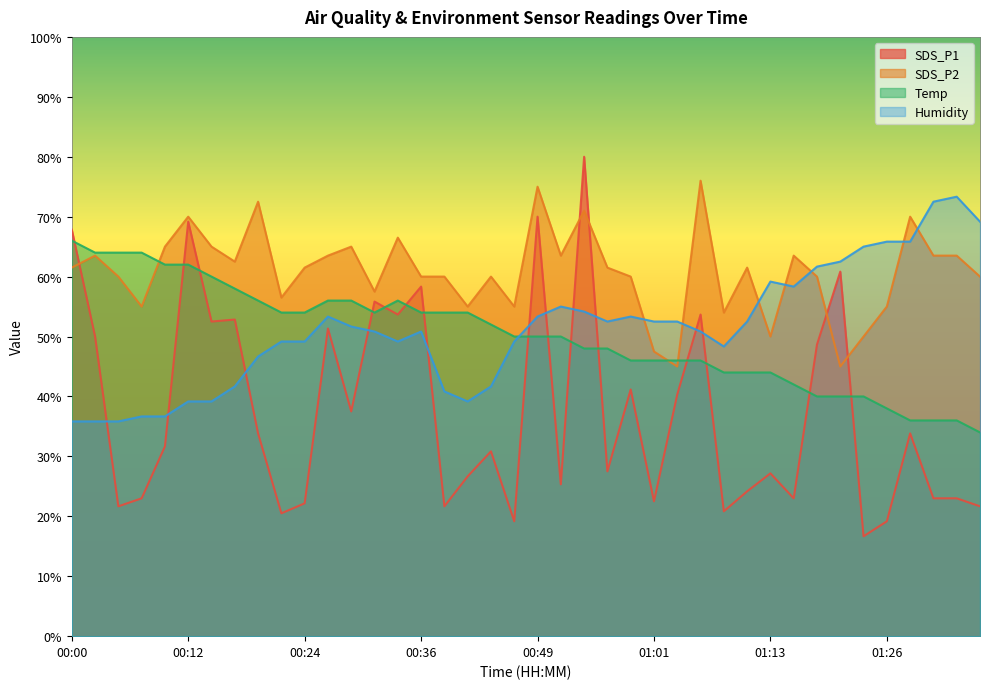

What is the label of the 23rd point from the left?

00:54